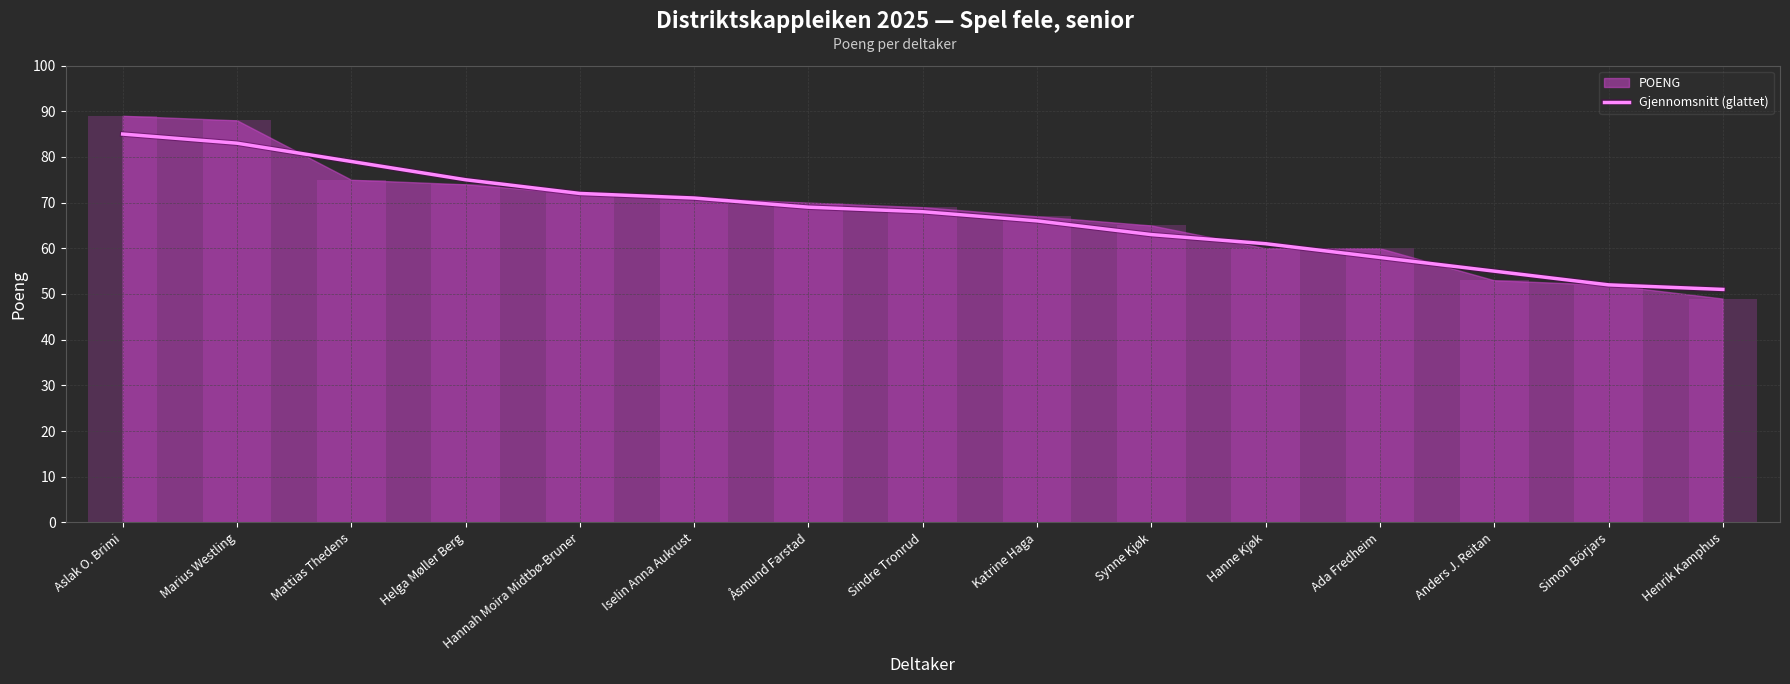

List the labels in order of value, smallest first.

Henrik Kamphus, Simon Börjars, Anders J. Reitan, Ada Fredheim, Hanne Kjøk, Synne Kjøk, Katrine Haga, Sindre Tronrud, Åsmund Farstad, Iselin Anna Aukrust, Hannah Moira Midtbø-Bruner, Helga Møller Berg, Mattias Thedens, Marius Westling, Aslak O. Brimi